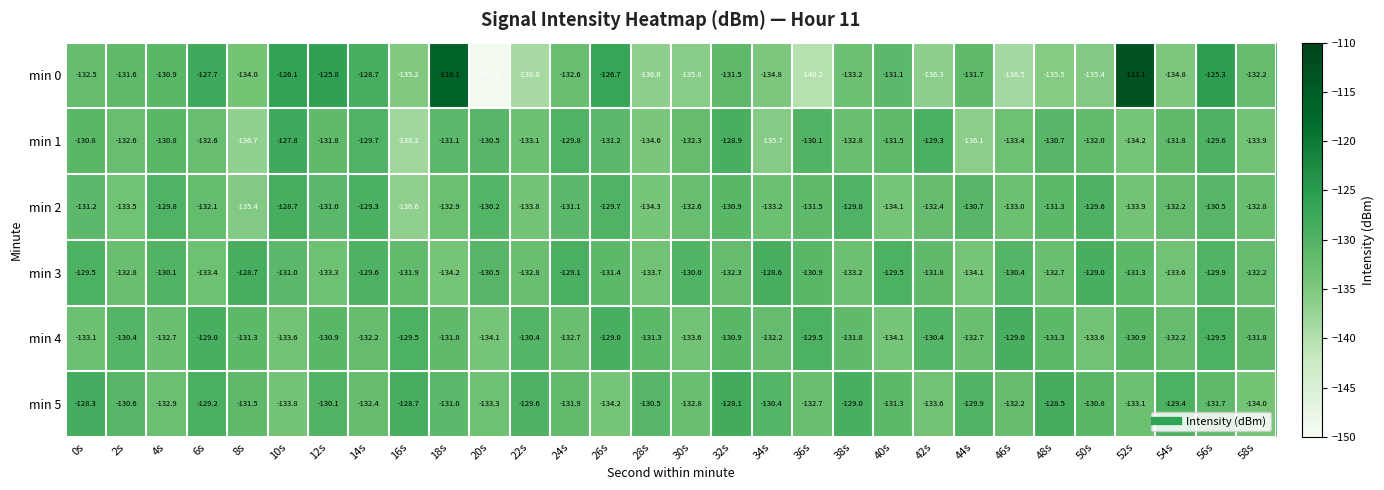

The value of min 4 at 36s is -129.5. True or false?

True